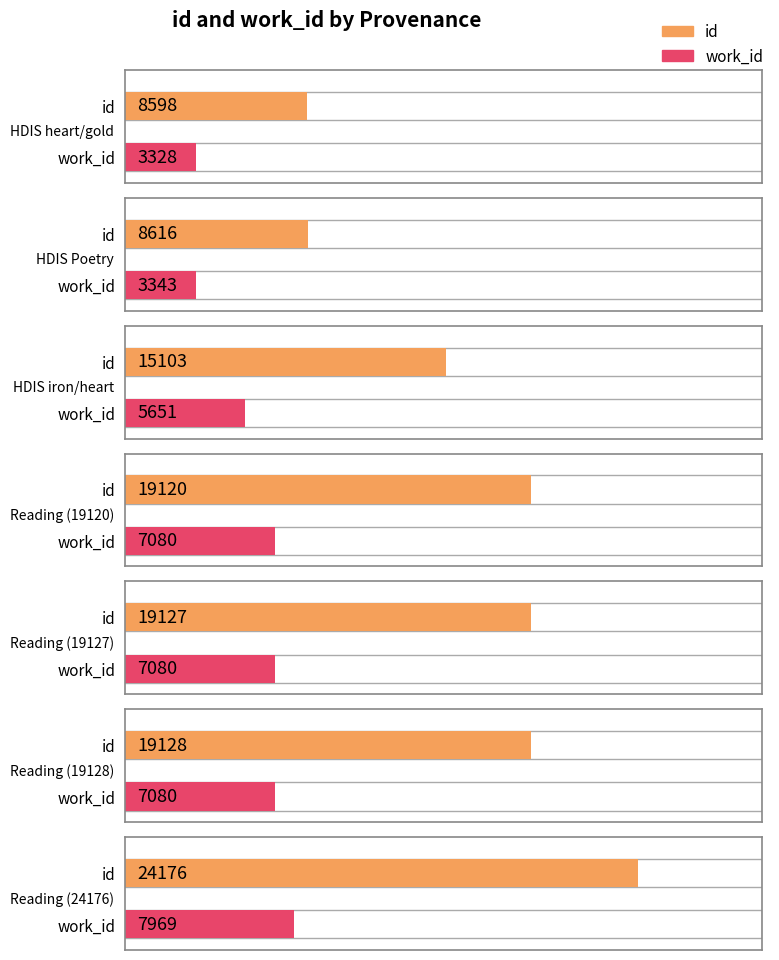

Reading left to right, extract all data points from this chart.

id: Searching heart gold=8598	Searching HDIS Poetry=8616	Searching iron heart=15103	Reading=19120	Reading=19127	Reading=19128	Reading=24176
work_id: Searching heart gold=3328	Searching HDIS Poetry=3343	Searching iron heart=5651	Reading=7080	Reading=7080	Reading=7080	Reading=7969